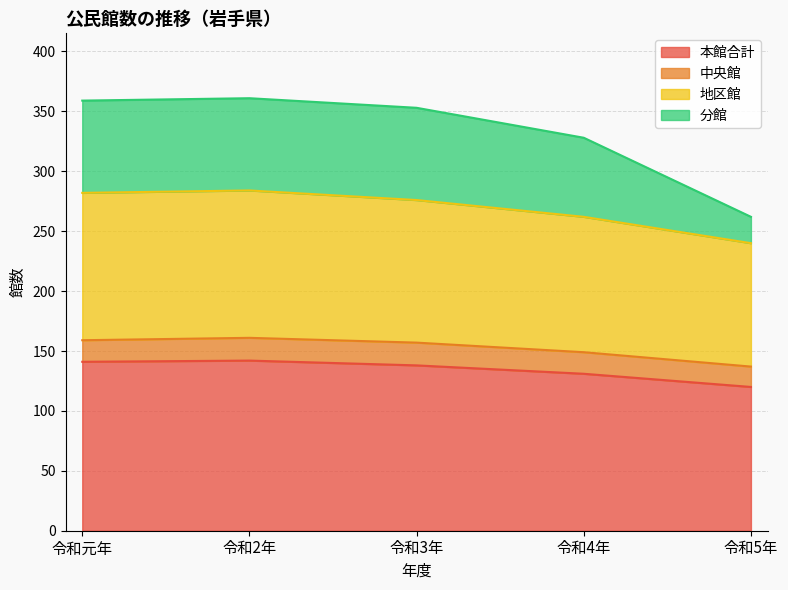

What is the sum of all 本館合計 values?

672